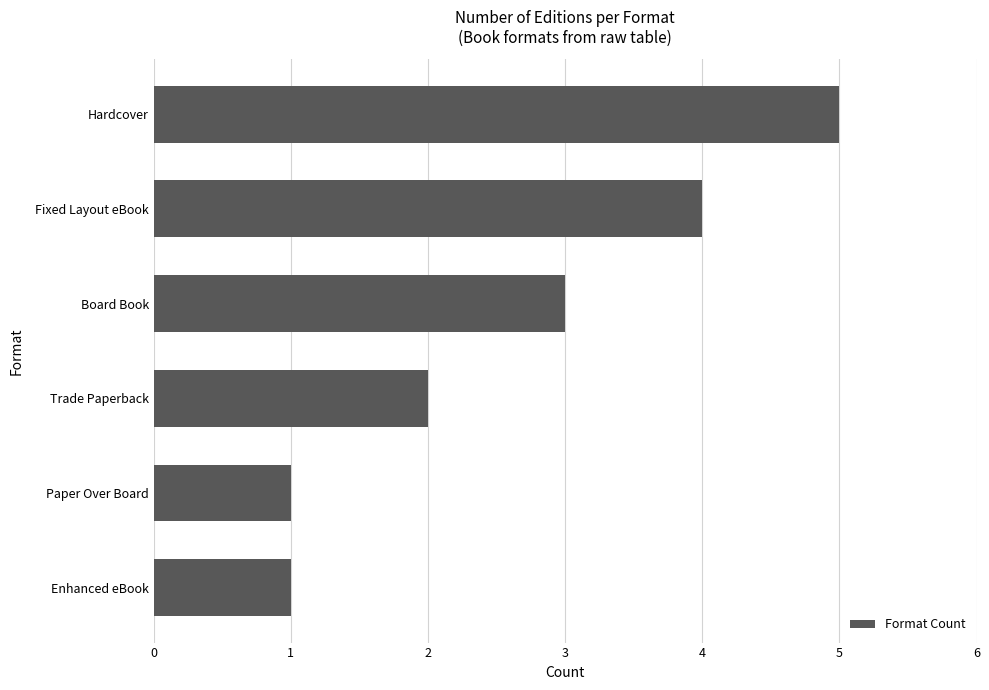

How many bars are there in total?

6